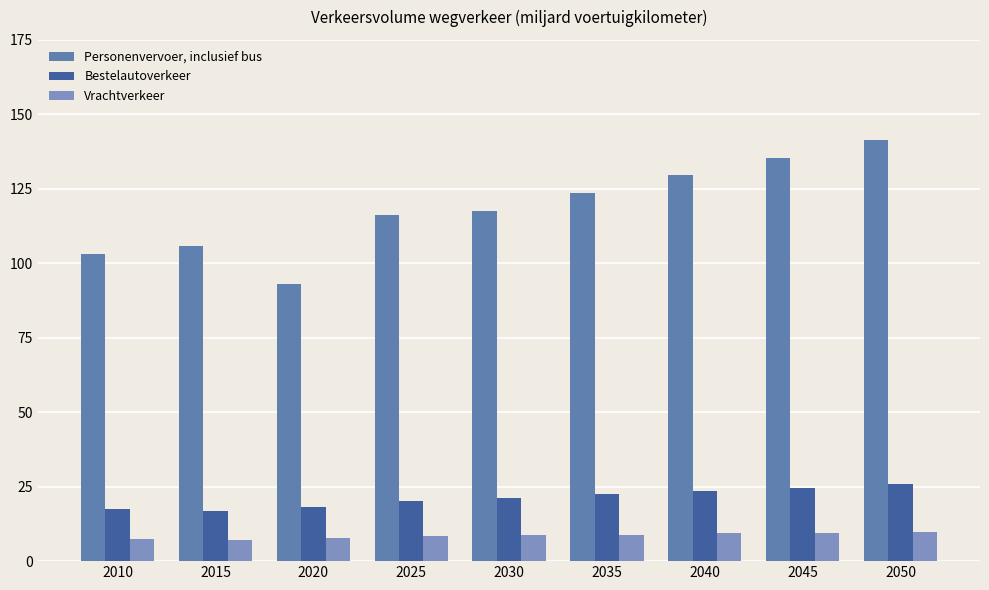

What is the sum of the Personenvervoer, inclusief bus values at 2025 and 2050?

257.7